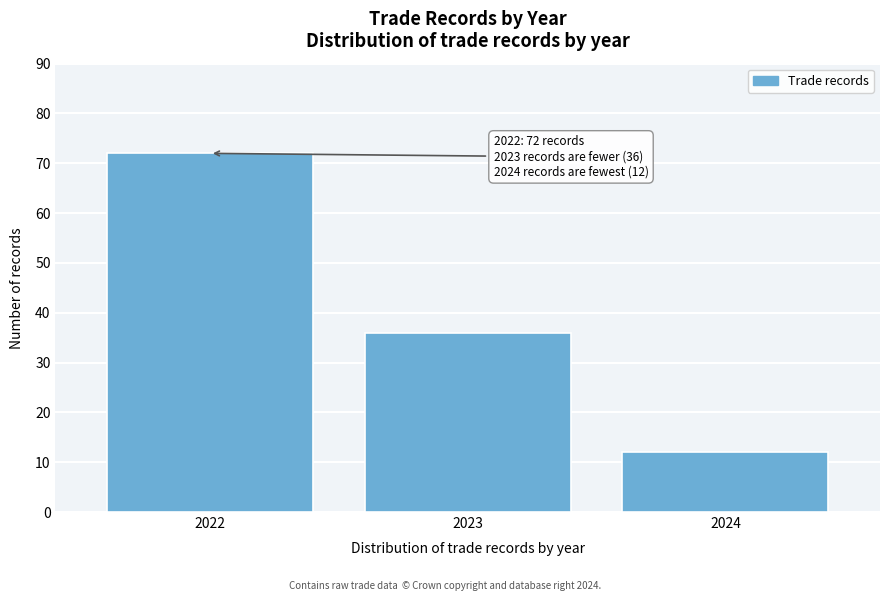

Reading left to right, transcribe all the data shown in this chart.

2022=72	2023=36	2024=12